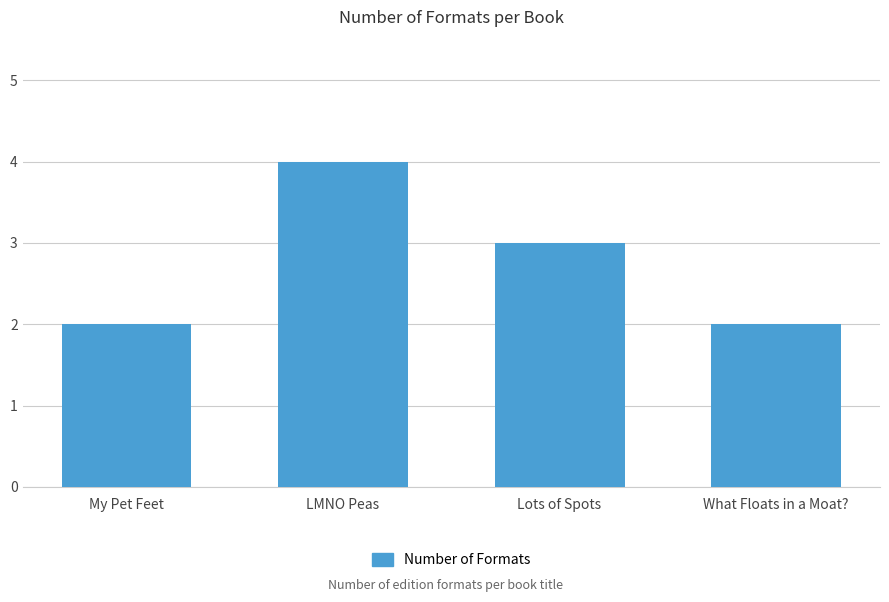

Is it true that the value at What Floats in a Moat? is 1?

False